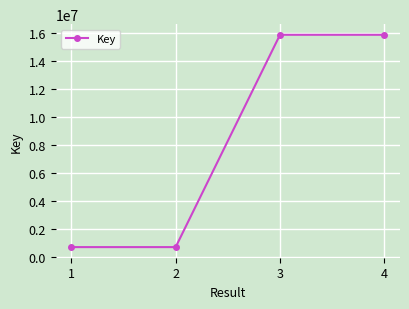

Is it true that the value at 2 is 699378?

True